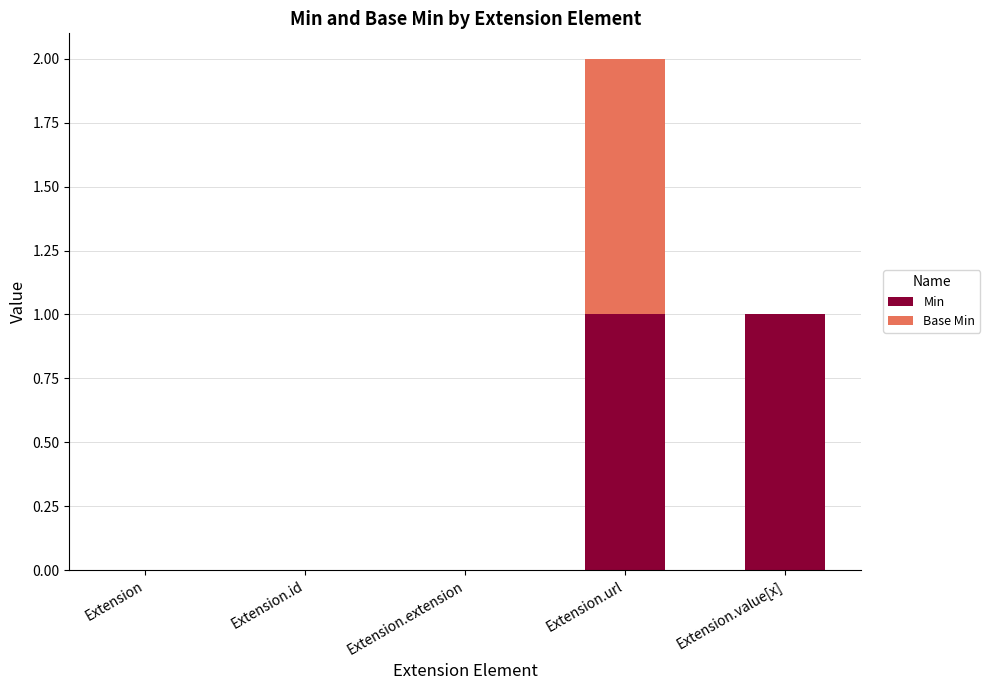

Reading right to left, list the values for the Min series.

Extension.value[x]=1	Extension.url=1	Extension.extension=0	Extension.id=0	Extension=0